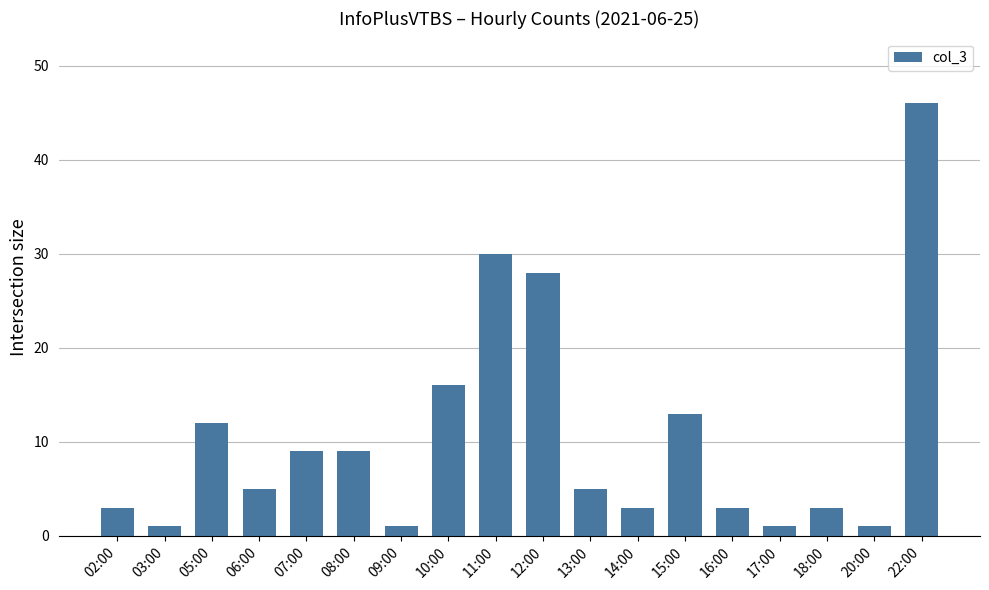

At which label does the data first exceed 5?

05:00